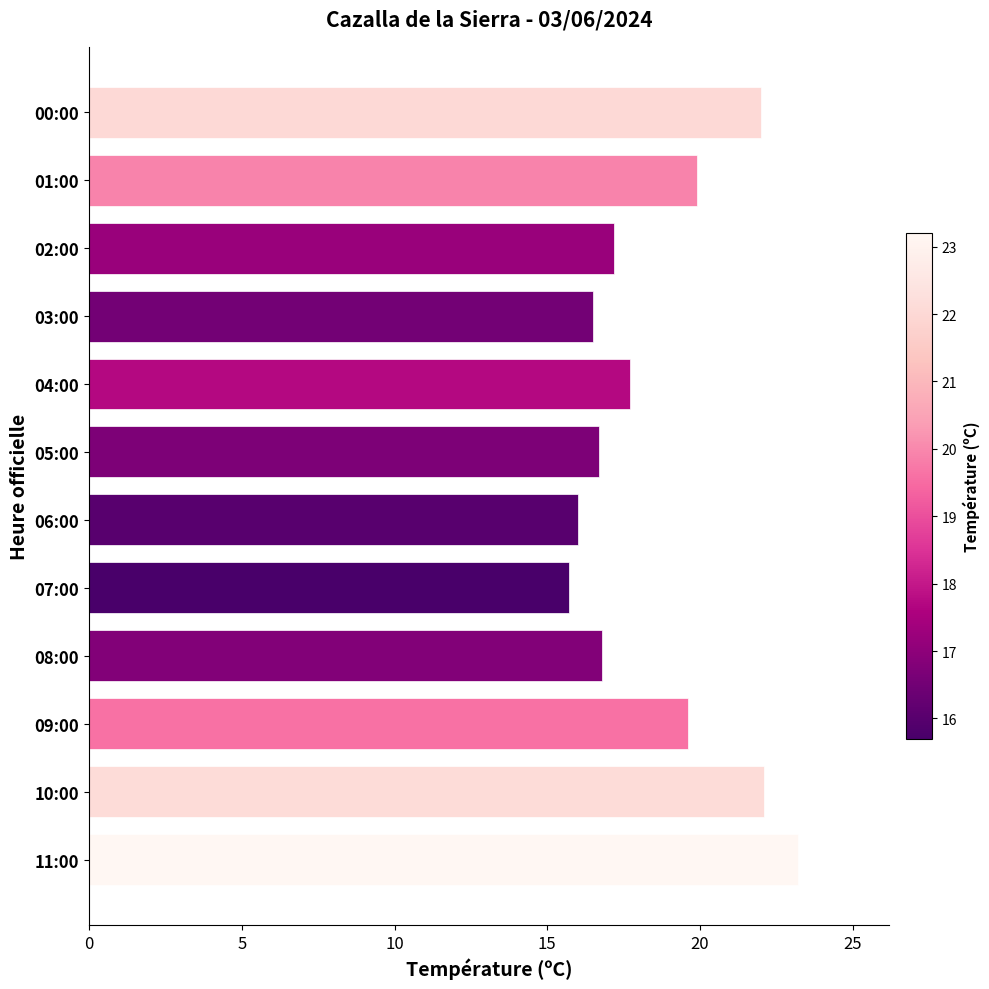

How many bars are there in total?

12